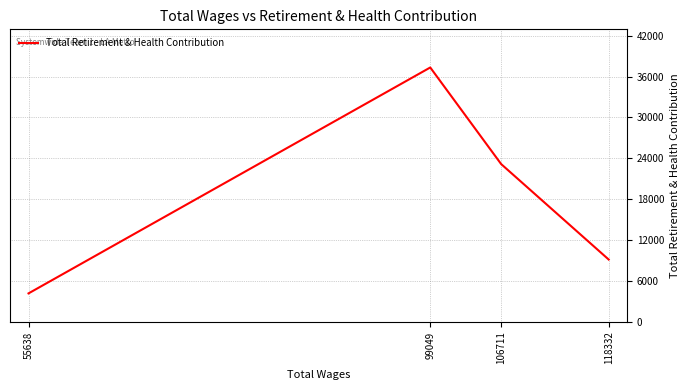

Where is the first local maximum?

99049